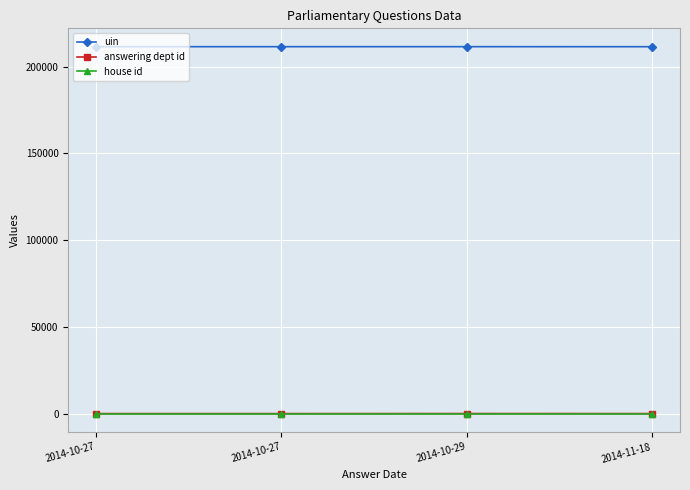

How many lines are shown in the chart?

3